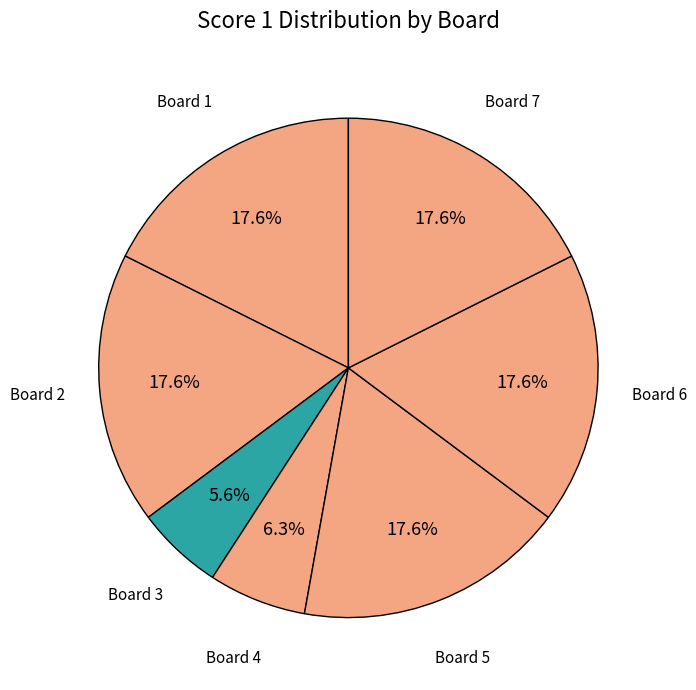

Which slice is the smallest?

Board 3